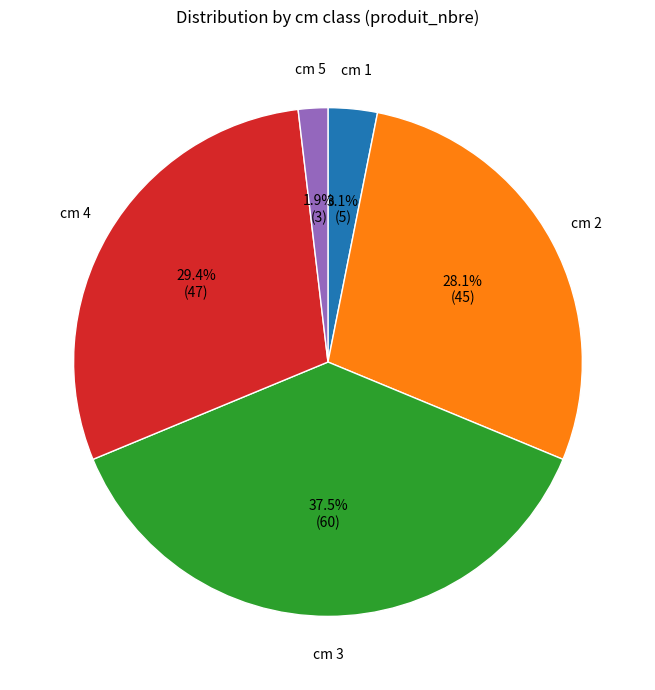

Is there any slice that represents more than half of the pie?

No